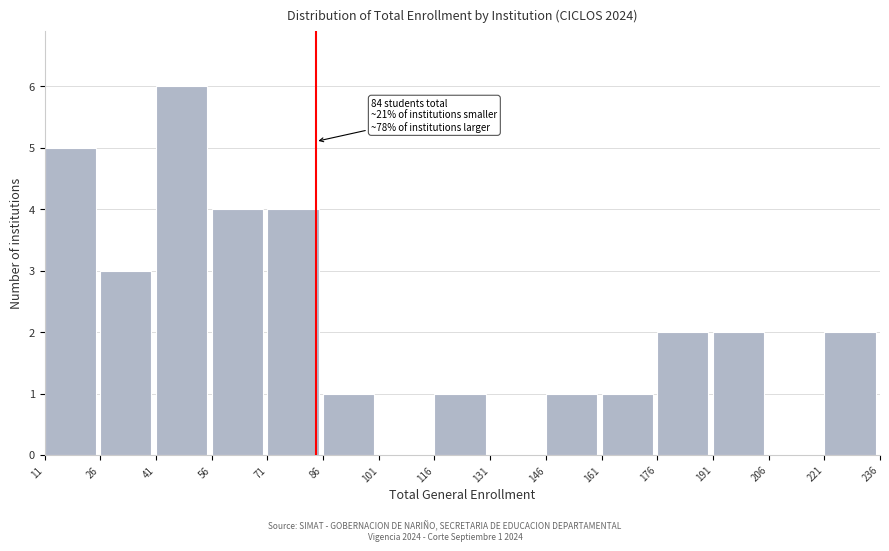

Over which range of the x-axis is the bar tallest?

41 to 56